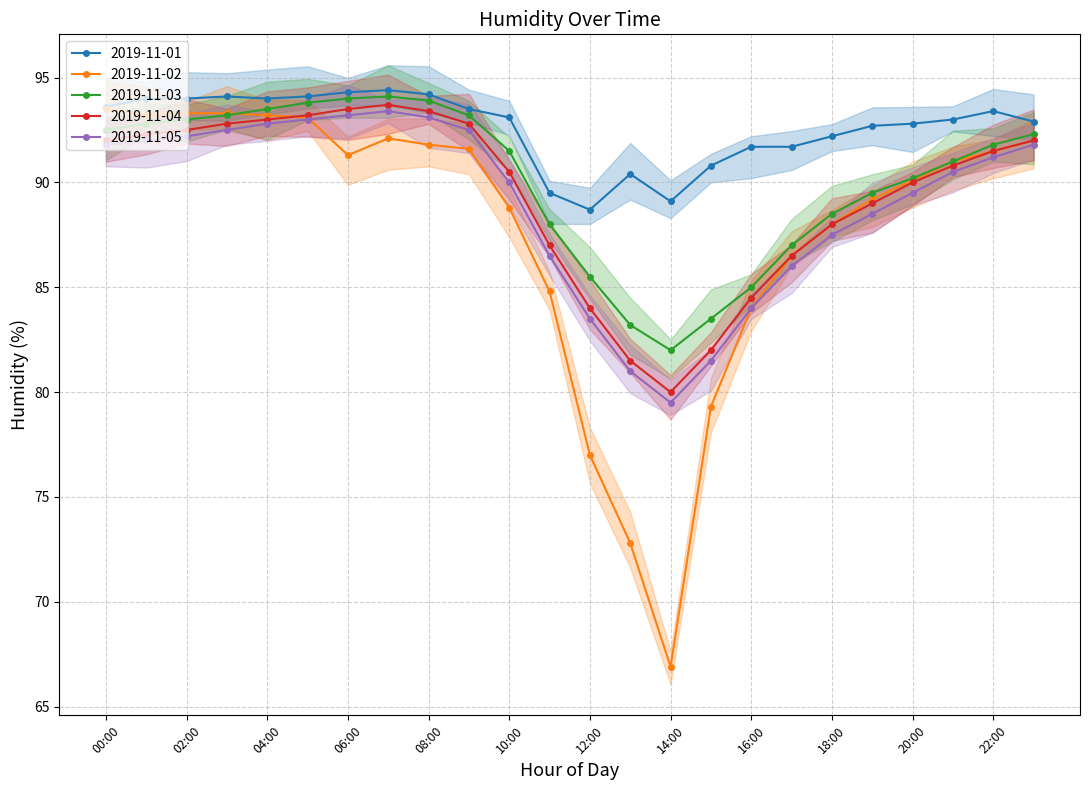

Reading left to right, what are all the values shown in this chart?

2019-11-01: 00:00=93.6	01:00=94.0	02:00=94.0	03:00=94.1	04:00=94.0	05:00=94.1	06:00=94.3	07:00=94.4	08:00=94.2	09:00=93.5	10:00=93.1	11:00=89.5	12:00=88.7	13:00=90.4	14:00=89.1	15:00=90.8	16:00=91.7	17:00=91.7	18:00=92.2	19:00=92.7	20:00=92.8	21:00=93.0	22:00=93.4	23:00=92.9
2019-11-02: 00:00=93.5	01:00=93.2	02:00=93.3	03:00=93.3	04:00=93.2	05:00=93.1	06:00=91.3	07:00=92.1	08:00=91.8	09:00=91.6	10:00=88.8	11:00=84.8	12:00=77.0	13:00=72.8	14:00=66.9	15:00=79.3	16:00=84.0	17:00=86.5	18:00=88.0	19:00=89.2	20:00=90.1	21:00=91.0	22:00=91.5	23:00=92.0
2019-11-03: 00:00=92.5	01:00=92.8	02:00=93.0	03:00=93.2	04:00=93.5	05:00=93.8	06:00=94.0	07:00=94.1	08:00=93.9	09:00=93.2	10:00=91.5	11:00=88.0	12:00=85.5	13:00=83.2	14:00=82.0	15:00=83.5	16:00=85.0	17:00=87.0	18:00=88.5	19:00=89.5	20:00=90.2	21:00=91.0	22:00=91.8	23:00=92.3
2019-11-04: 00:00=92.0	01:00=92.3	02:00=92.5	03:00=92.8	04:00=93.0	05:00=93.2	06:00=93.5	07:00=93.7	08:00=93.4	09:00=92.8	10:00=90.5	11:00=87.0	12:00=84.0	13:00=81.5	14:00=80.0	15:00=82.0	16:00=84.5	17:00=86.5	18:00=88.0	19:00=89.0	20:00=90.0	21:00=90.8	22:00=91.5	23:00=92.0
2019-11-05: 00:00=91.8	01:00=92.0	02:00=92.2	03:00=92.5	04:00=92.8	05:00=93.0	06:00=93.2	07:00=93.4	08:00=93.1	09:00=92.5	10:00=90.0	11:00=86.5	12:00=83.5	13:00=81.0	14:00=79.5	15:00=81.5	16:00=84.0	17:00=86.0	18:00=87.5	19:00=88.5	20:00=89.5	21:00=90.5	22:00=91.2	23:00=91.8